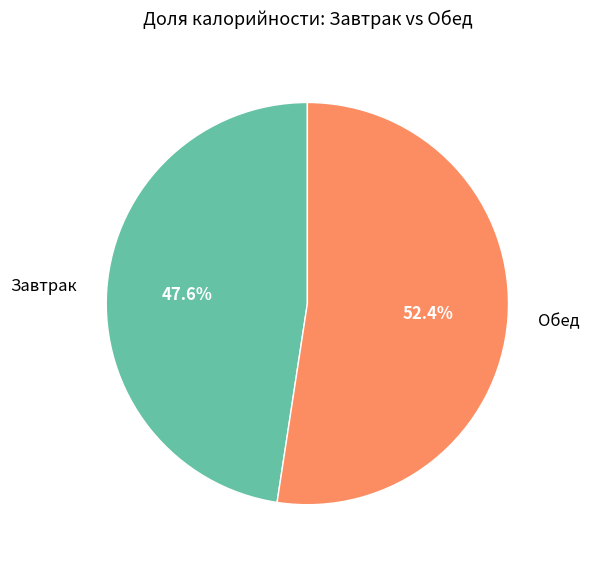

Approximately how many times larger is the value at Завтрак compared to Обед?

0.9